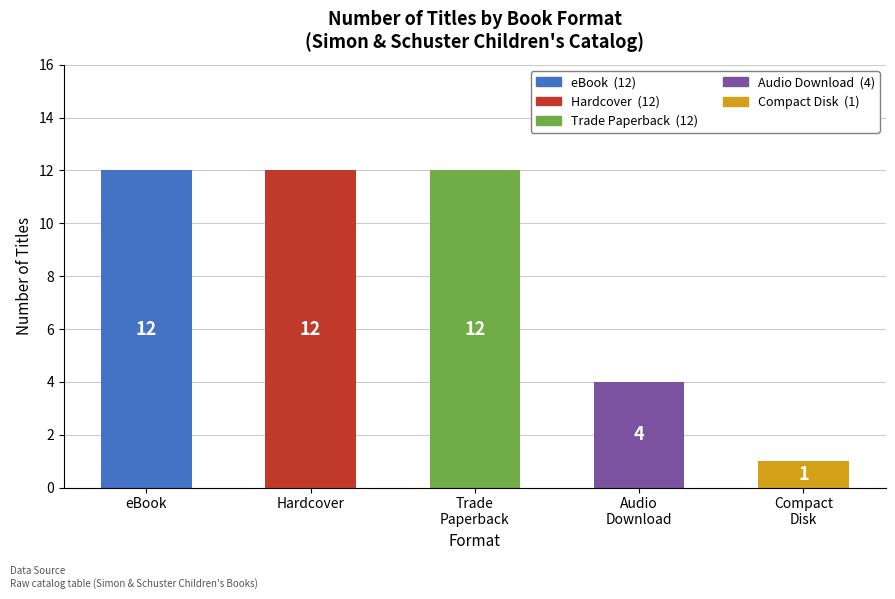

What is the maximum value shown in the chart?

12